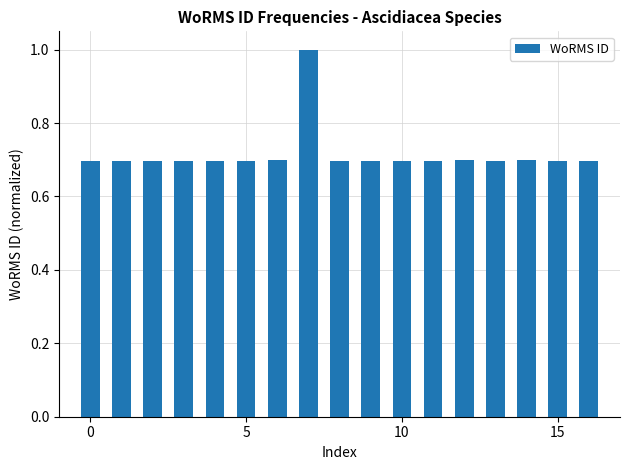

Are the bars horizontal?

No